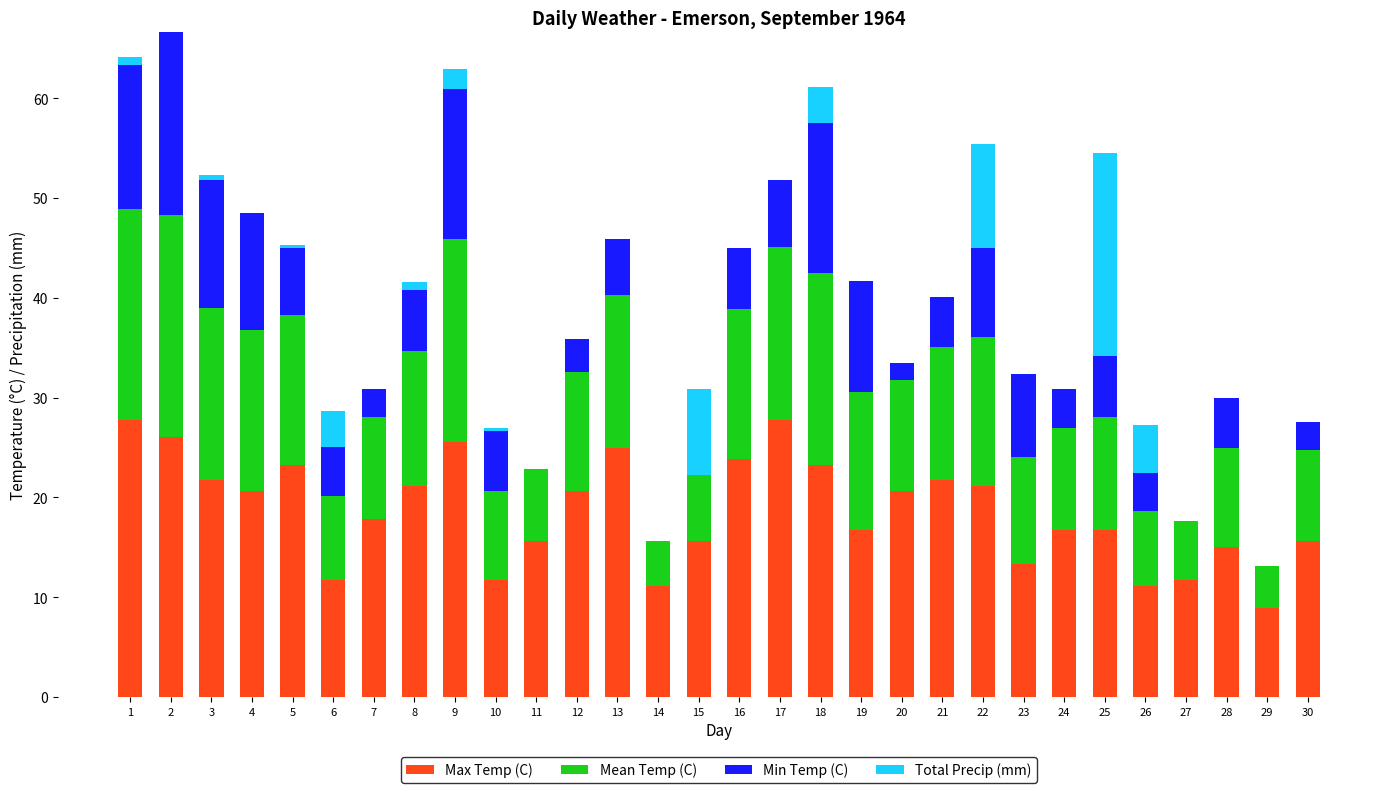

What is the maximum value for Max Temp (C)?

27.8